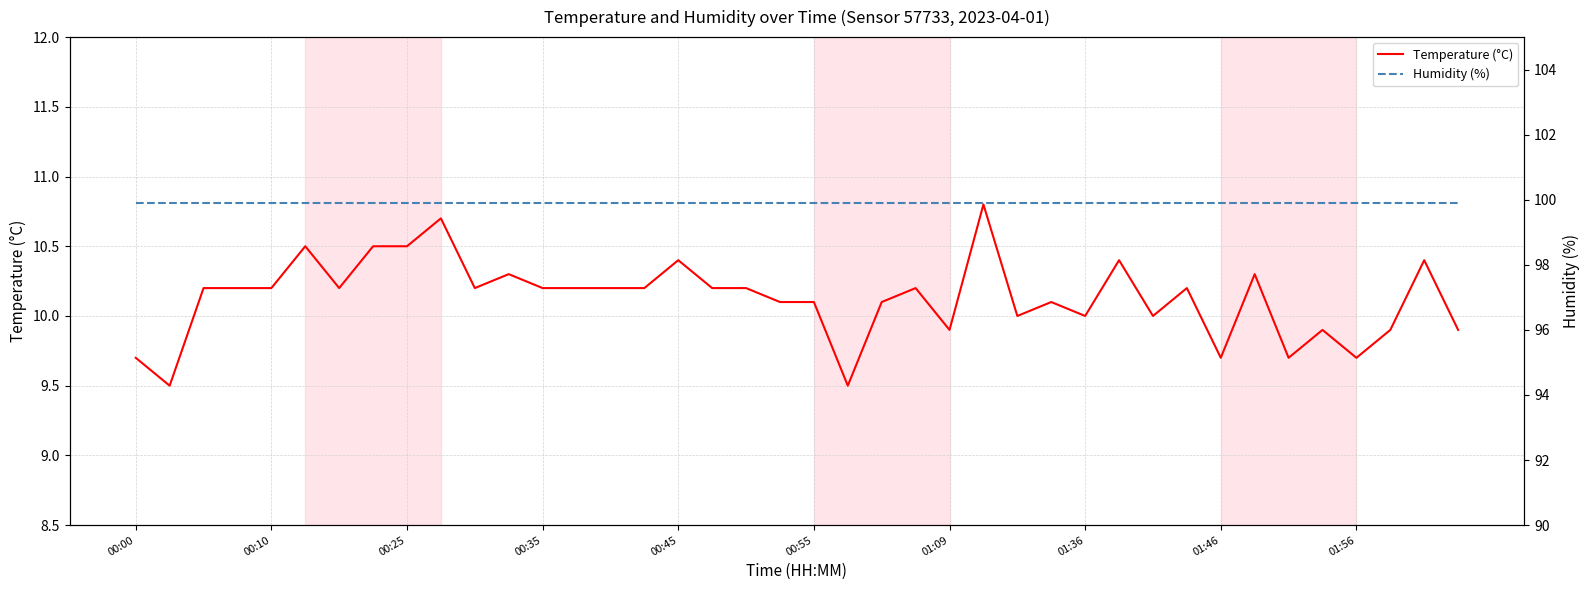

True or false: Temperature (°C) has a value of 9.7 at 00:00.

True